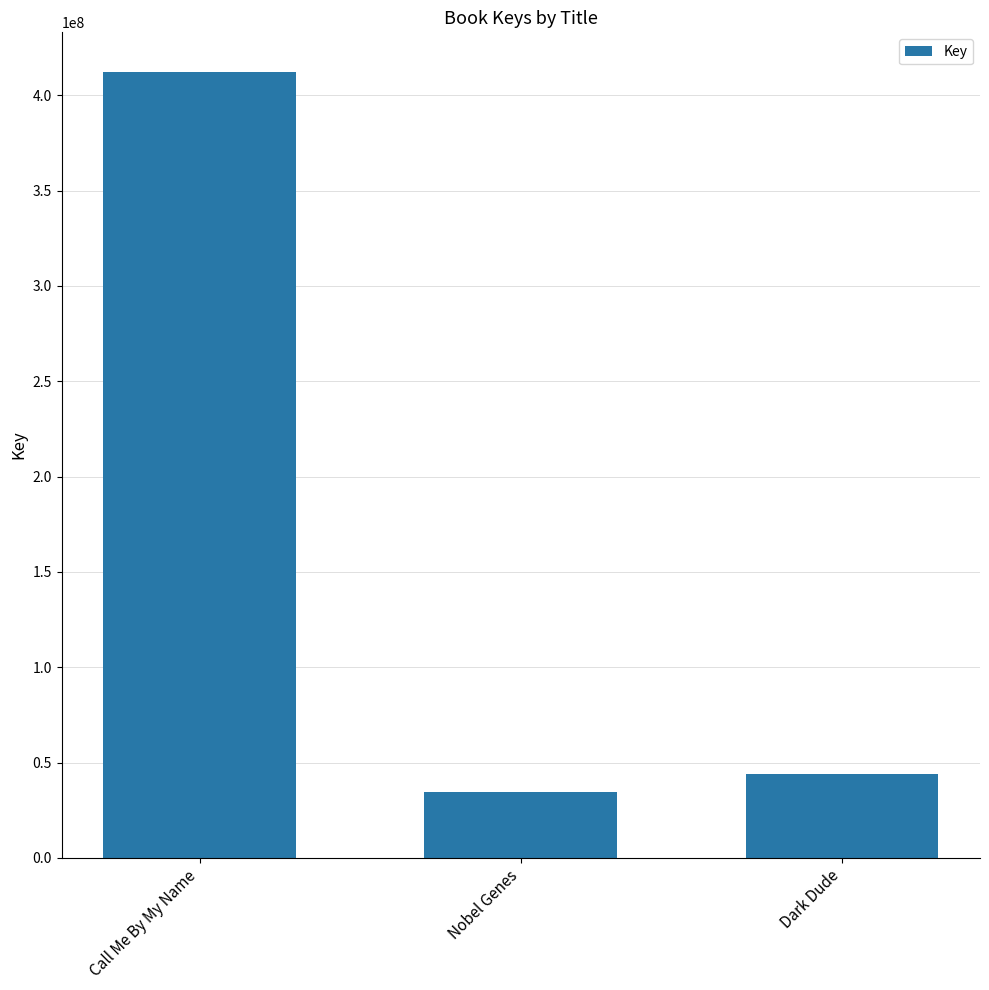

What is the greatest value displayed?

412415838